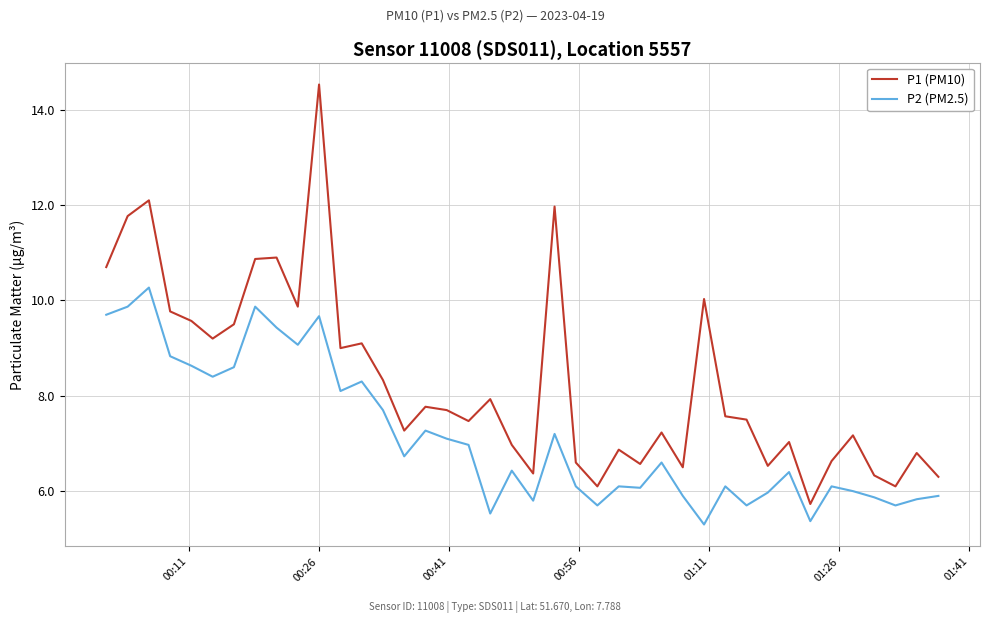

Which series has the largest total across all categories?

P1 (PM10)